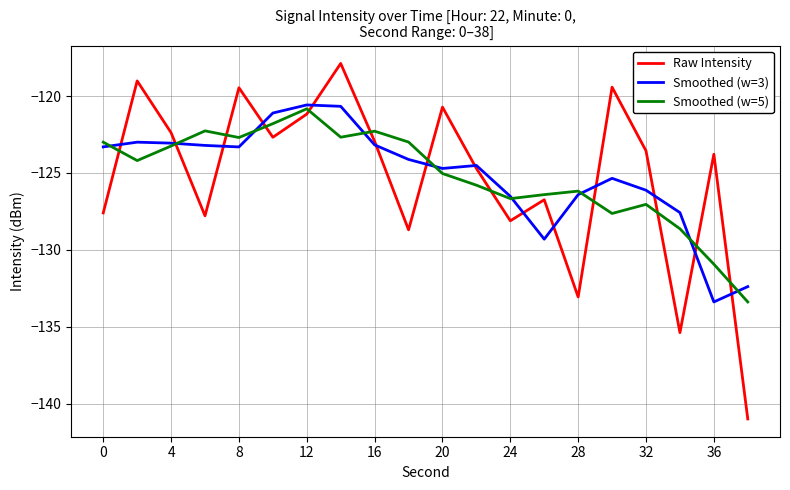

What is the minimum value shown in the chart?

-141.0